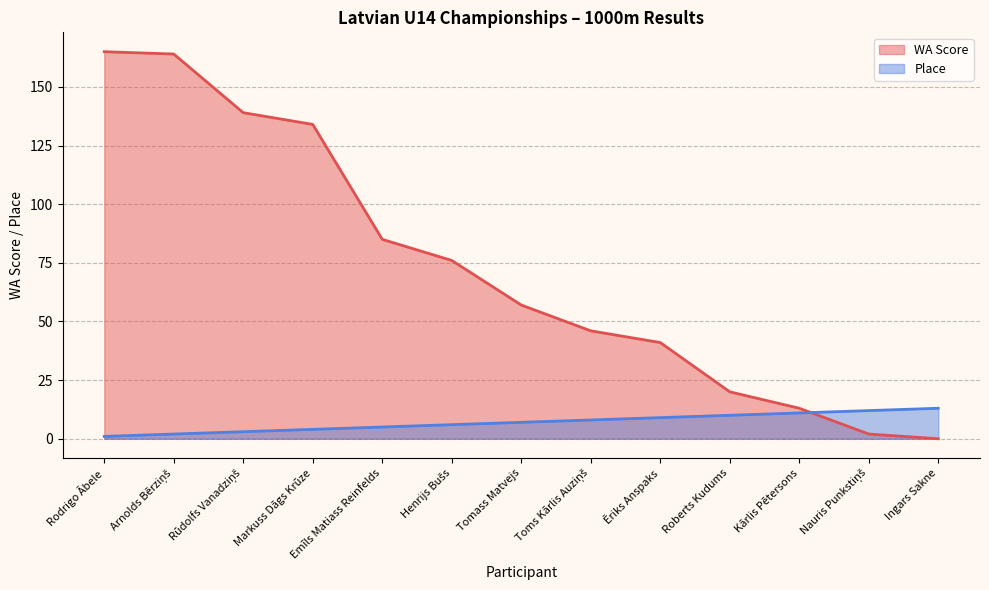

Reading right to left, list all the values displayed in this chart.

Place: 13	12	11	10	9	8	7	6	5	4	3	2	1
WA Score: 0	2	13	20	41	46	57	76	85	134	139	164	165